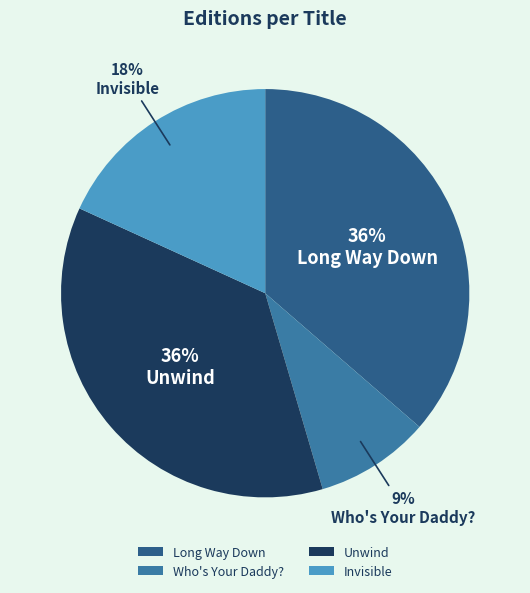

To the nearest percent, what is the difference between the largest and smallest slice percentages?

27%